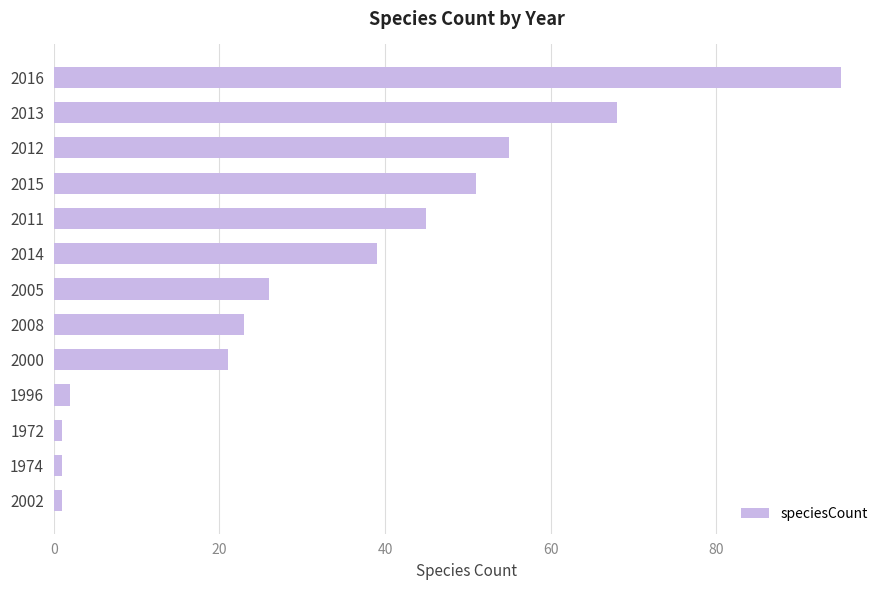

Reading top to bottom, list all the values displayed in this chart.

95	68	55	51	45	39	26	23	21	2	1	1	1